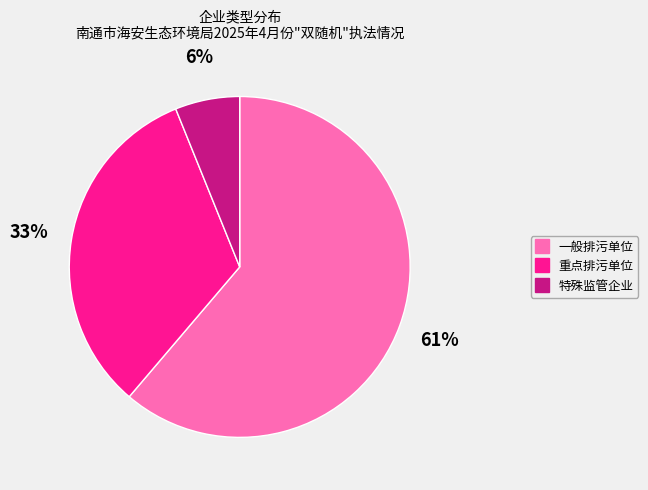

To the nearest percent, what percentage of the pie is 一般排污单位?

61%